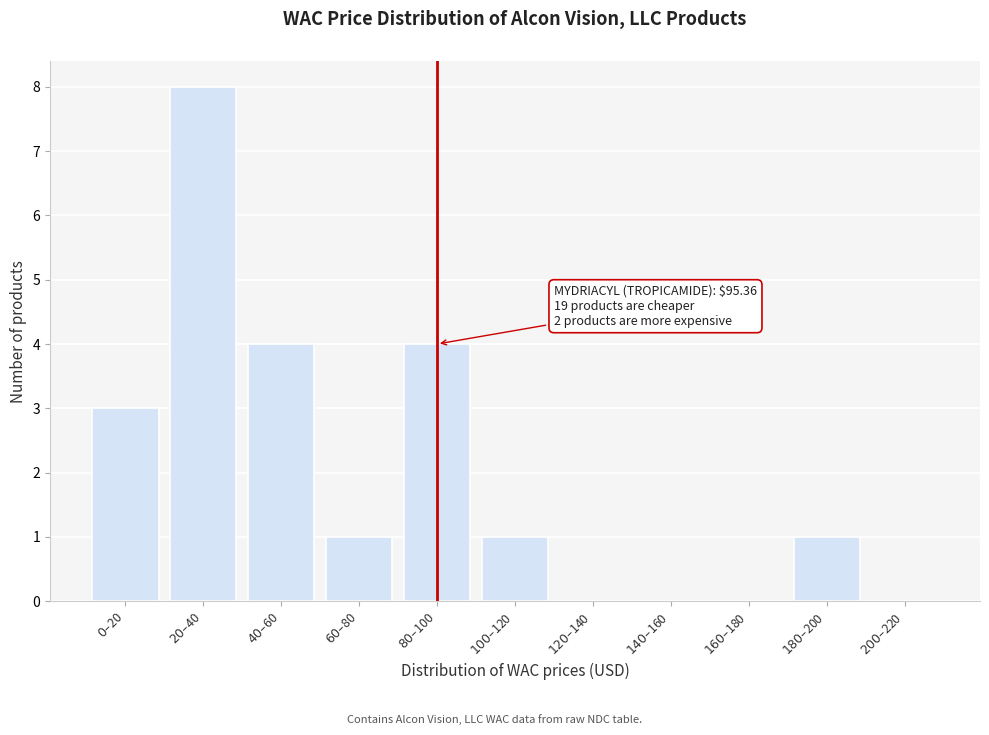

What is the sum of all values?

22